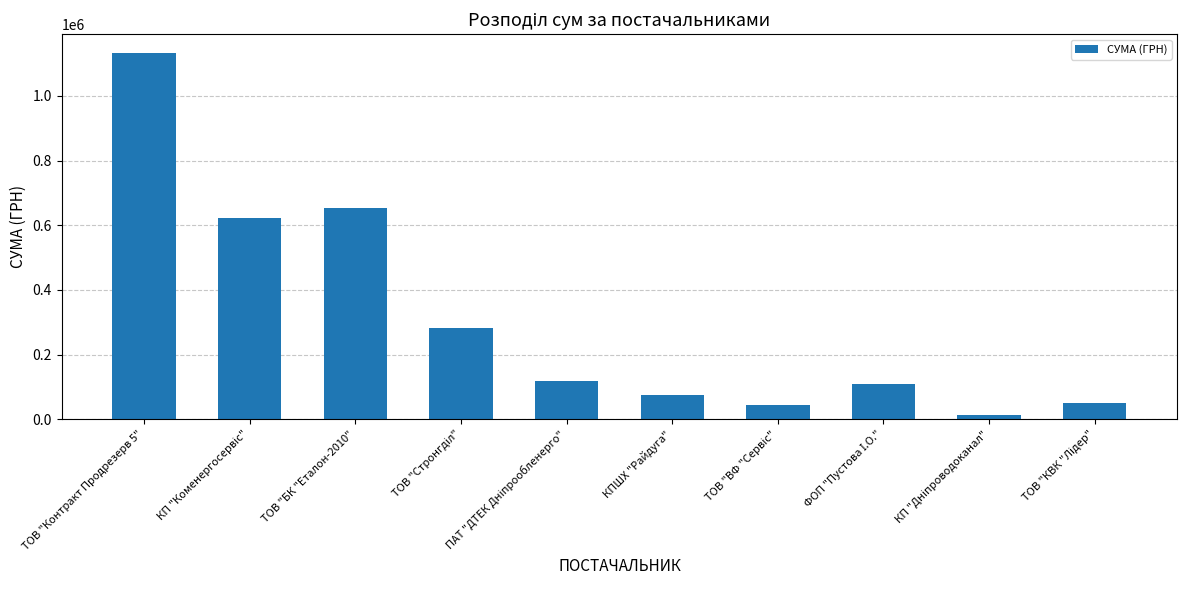

What is the label of the 8th bar from the right?

ТОВ "БК "Еталон-2010"